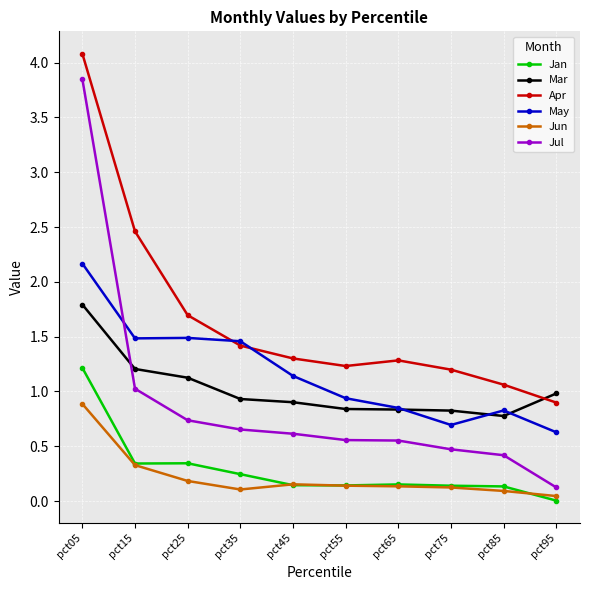

How many times do May and Jul cross each other?

1